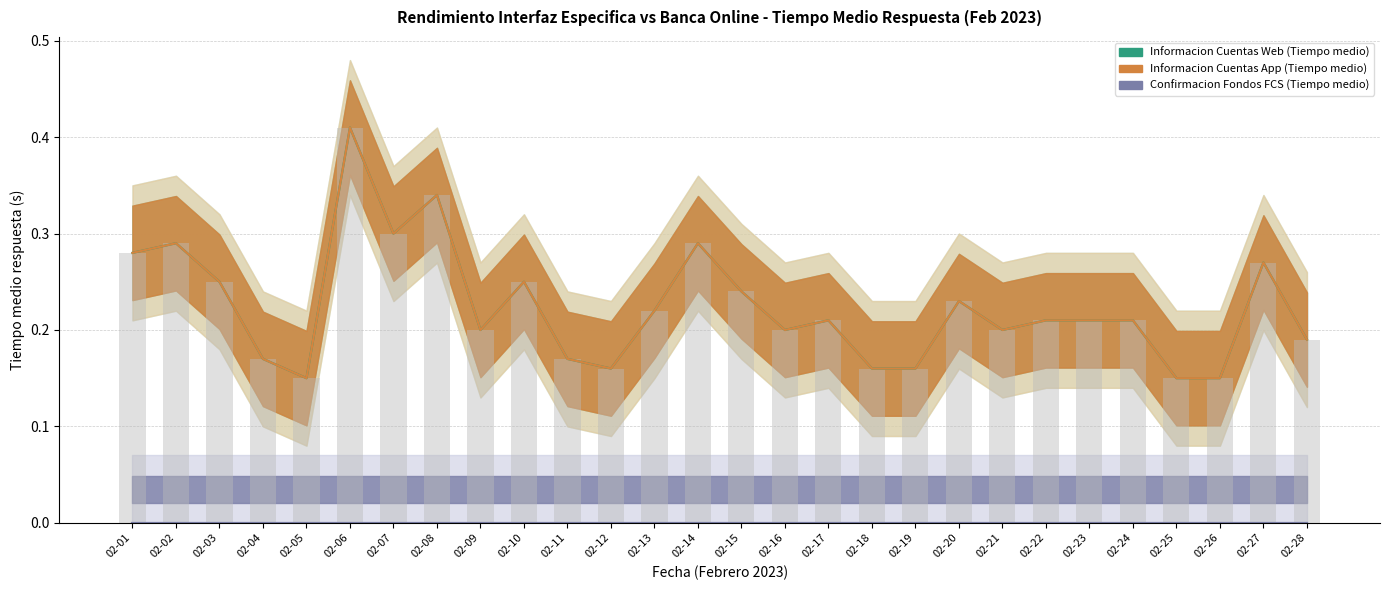

What is the maximum value shown in the chart?

0.4